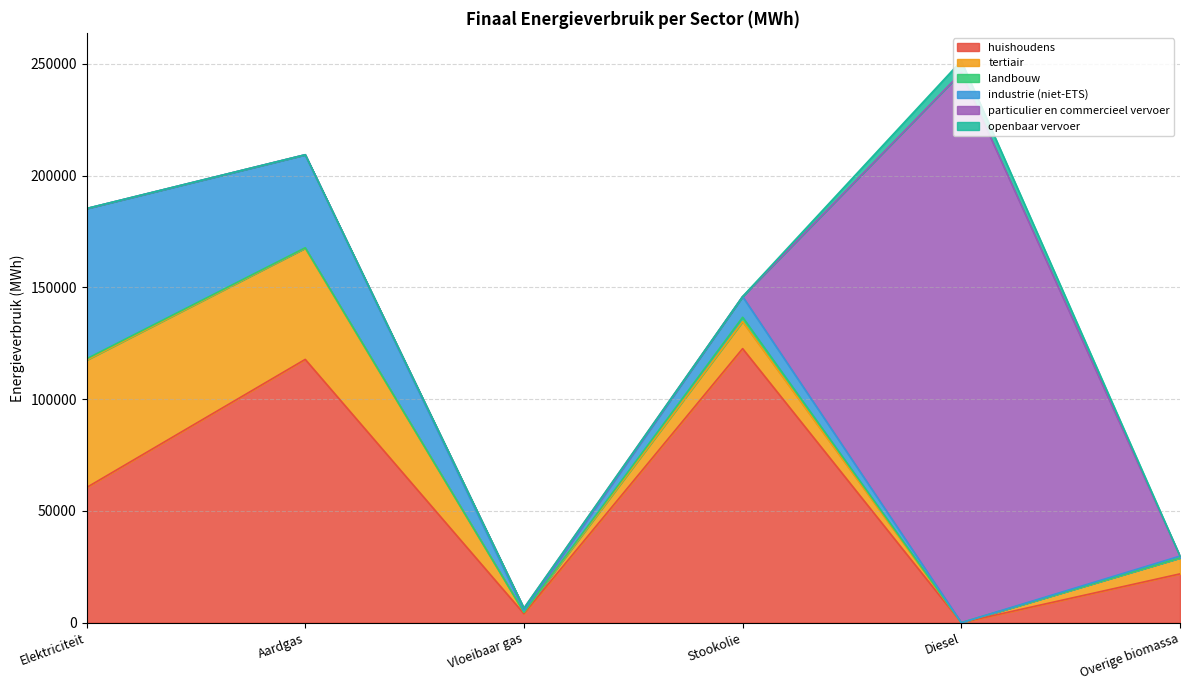

What are all the series names shown in the legend?

huishoudens, tertiair, landbouw, industrie (niet-ETS), particulier en commercieel vervoer, openbaar vervoer